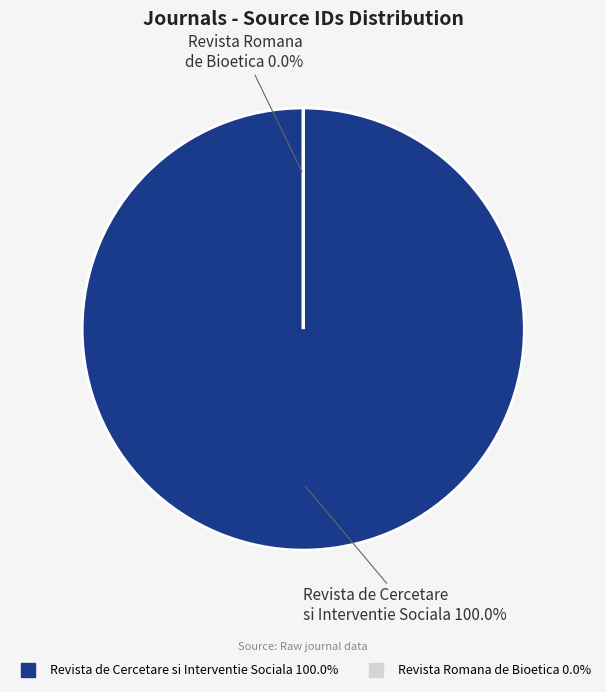

To the nearest percent, what is the difference between the Revista Romana de Bioetica and Revista de Cercetare si Interventie Sociala slice percentages?

100%